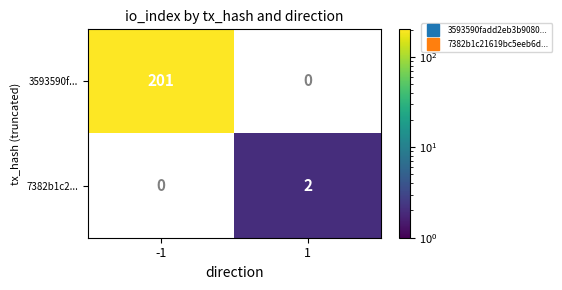

True or false: 3593590f... has a value of 132 at -1.

False